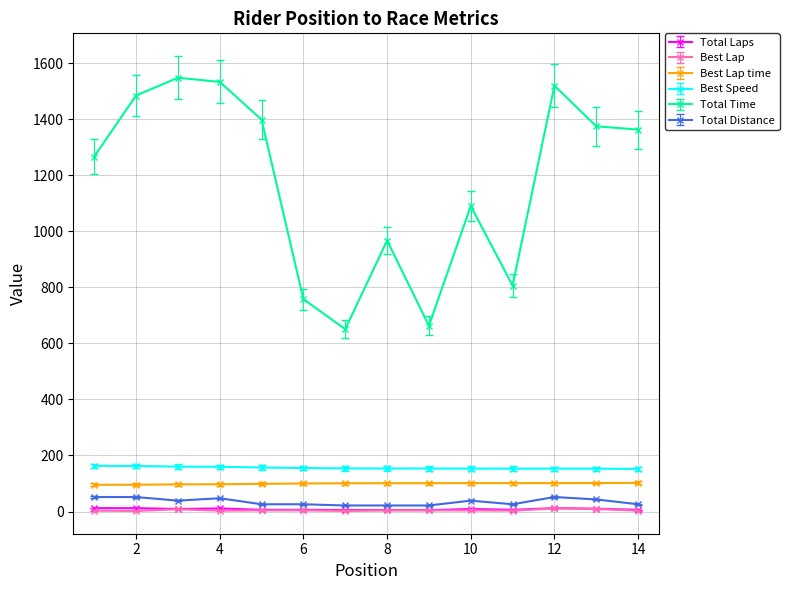

How many lines are shown in the chart?

6